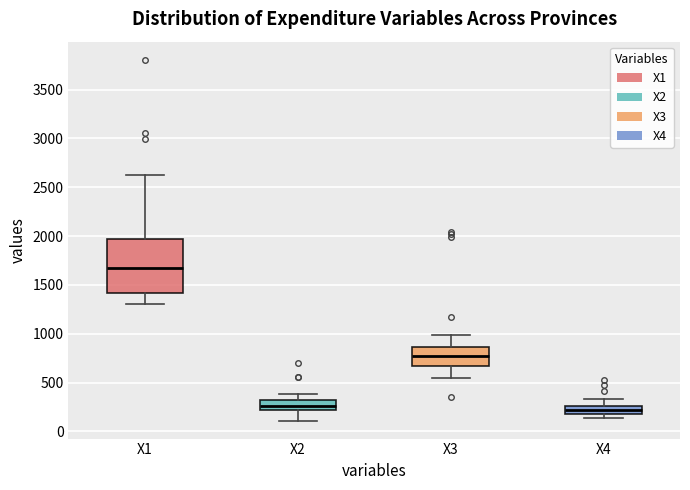

Reading left to right, read every box against the y-axis: the position of its median line, the range the box covers, and the ends of its whiskers. The values are not printed on the chart, so give them approximately, as read against the axis.

X1: median 1700, box 1400 to 1950, whiskers 1300 to 2650
X2: median 250, box 200 to 300, whiskers 100 to 400
X3: median 800, box 650 to 850, whiskers 550 to 1000
X4: median 200 (inside the box), box 200 to 250, whiskers 150 to 350